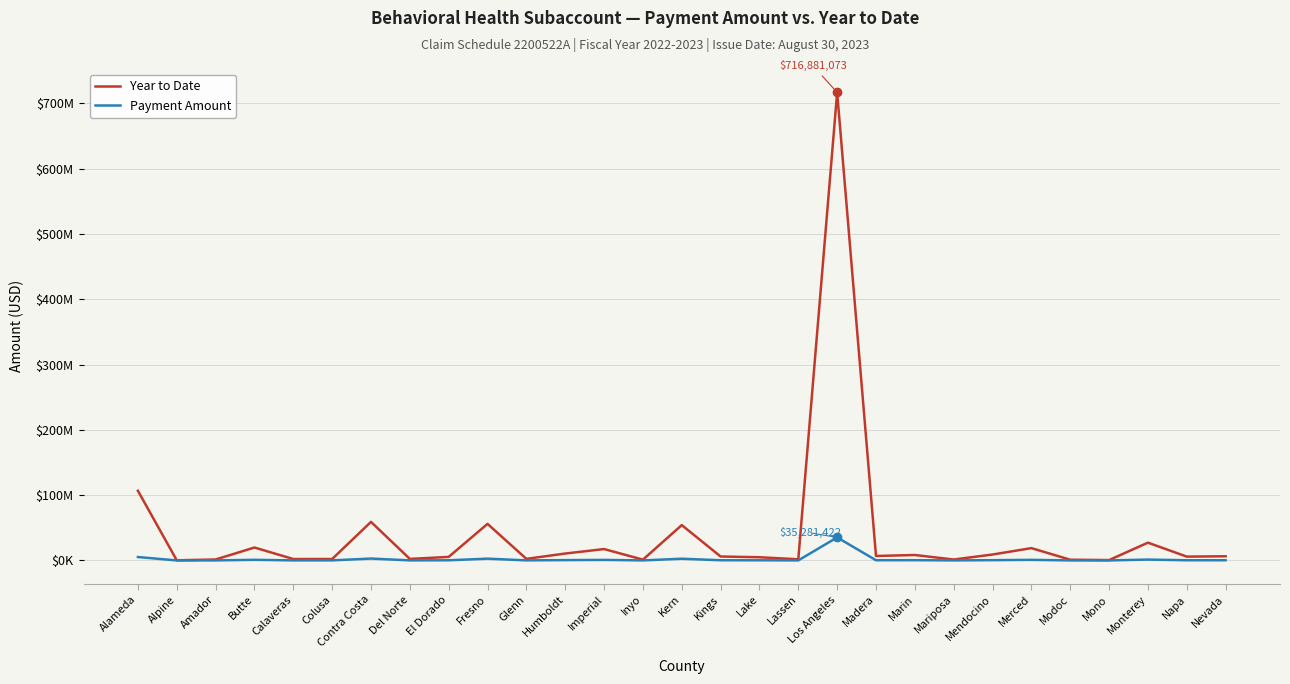

Which label corresponds to the smallest value in the chart?

Alpine